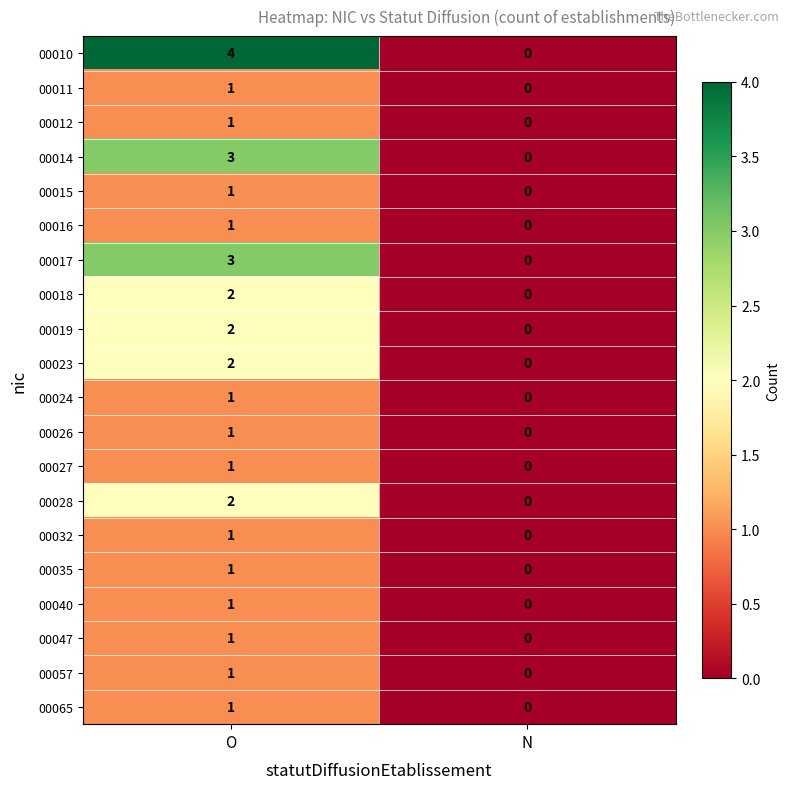

True or false: 00026 has a value of 0 at O.

False